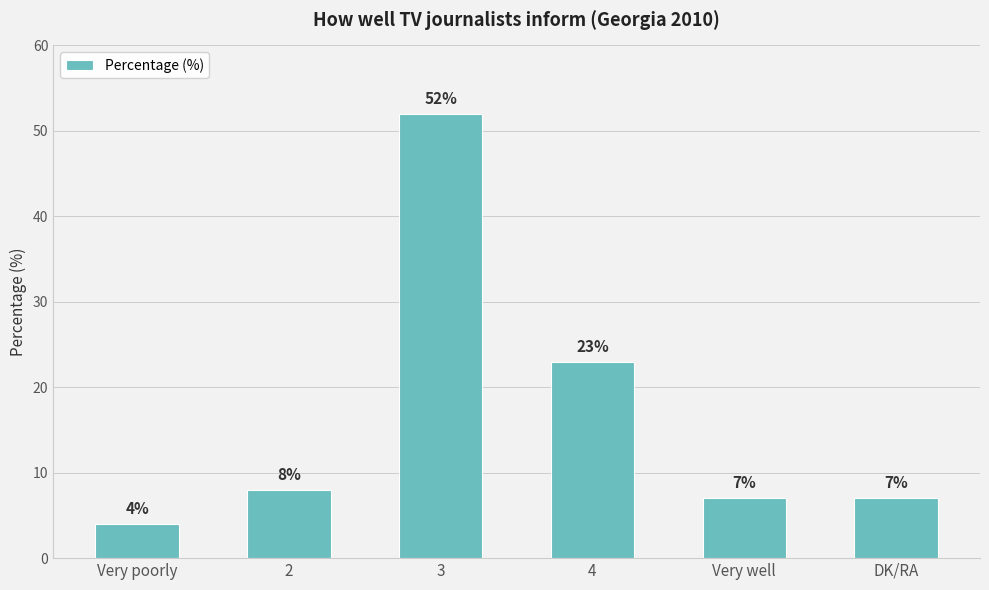

What is the difference between the second highest and second lowest values?

16